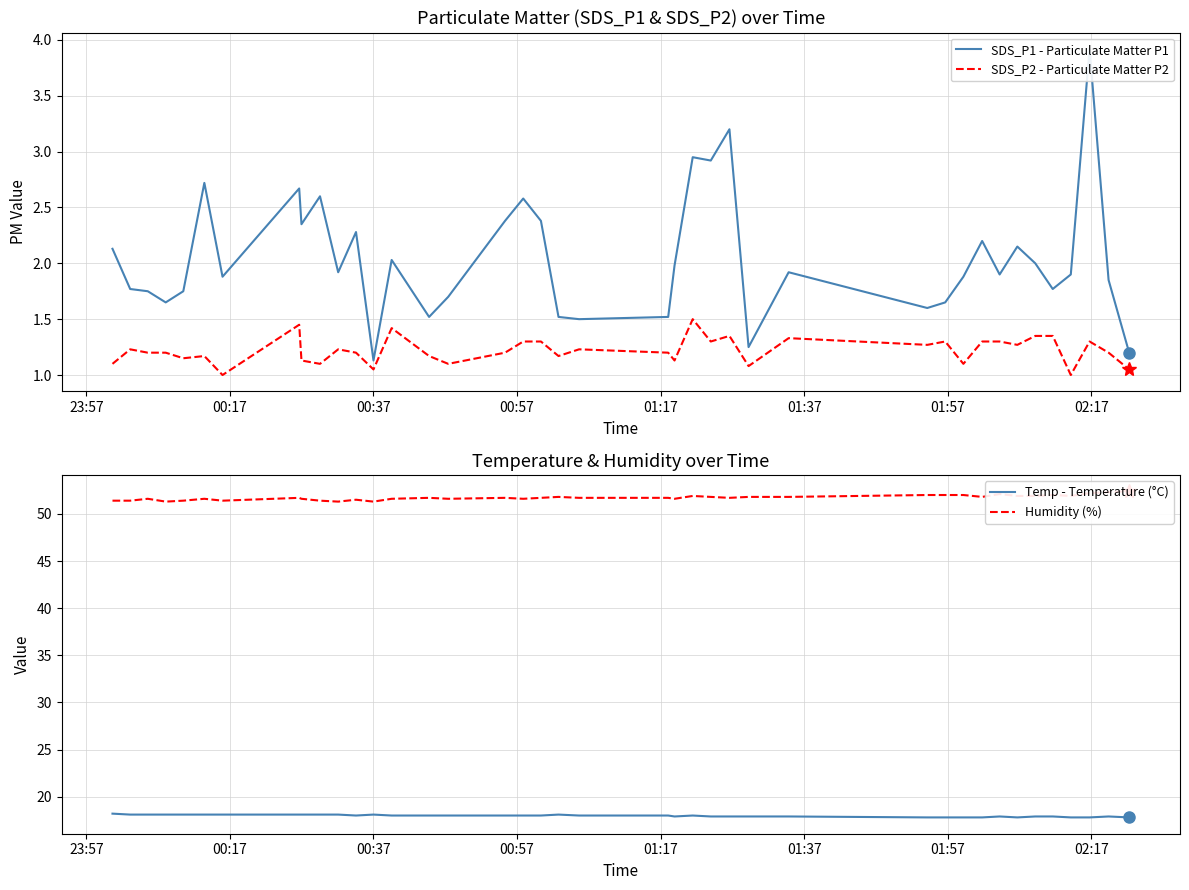

Count the Temp - Temperature (°C) values in the range 17 to 18.

27